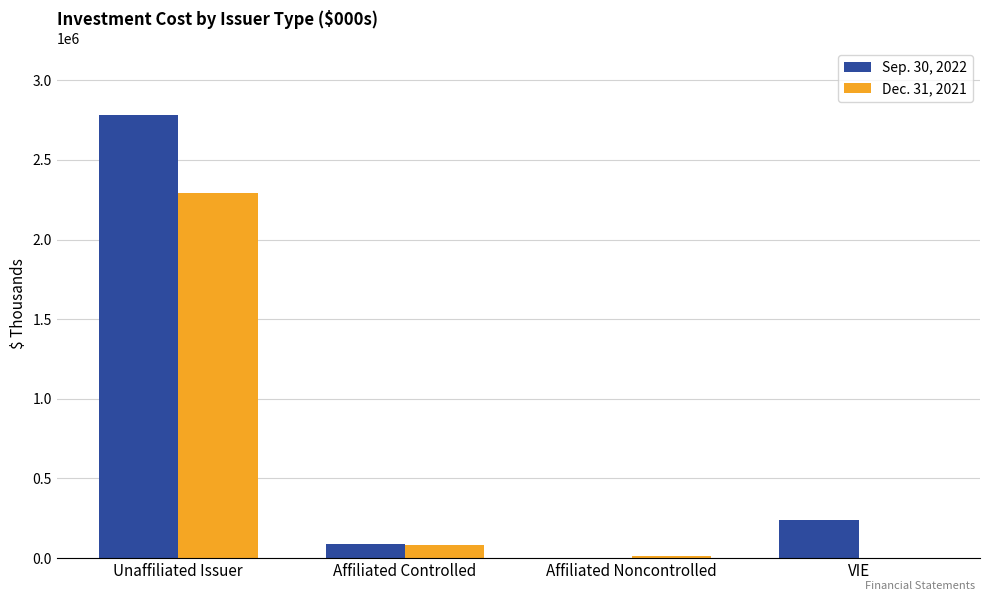

Is the value of Dec. 31, 2021 at Affiliated Controlled greater than the value of Sep. 30, 2022 at Affiliated Noncontrolled?

Yes